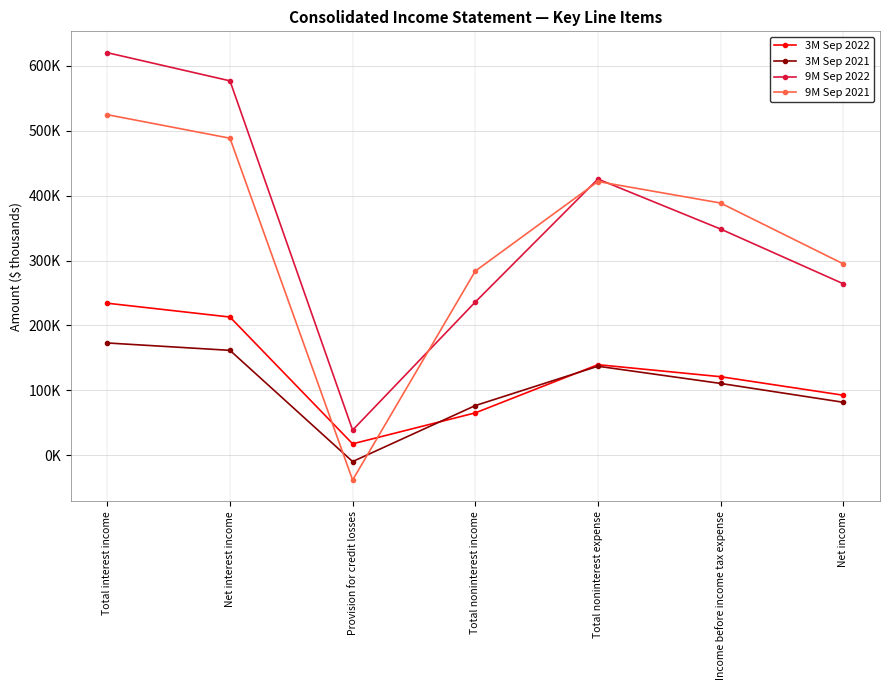

The 9M Sep 2022 series shows 620244 at Total interest income. True or false?

True